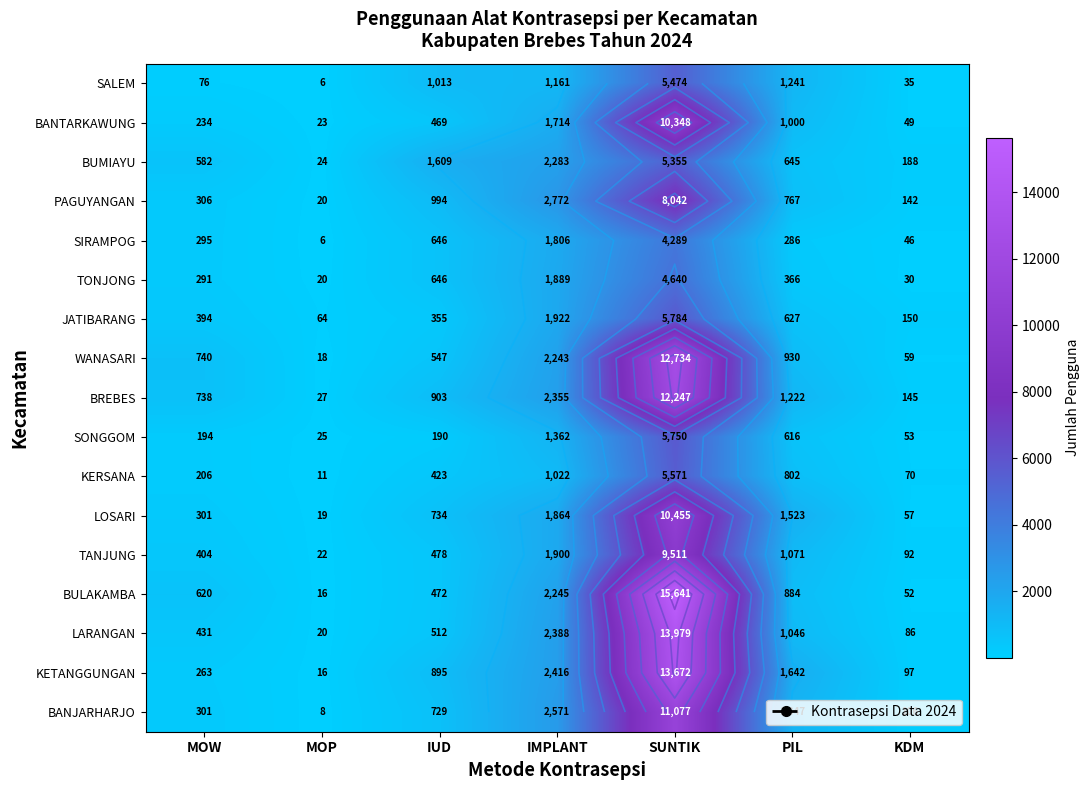

What is the difference between the highest and lowest values at PIL?

1356